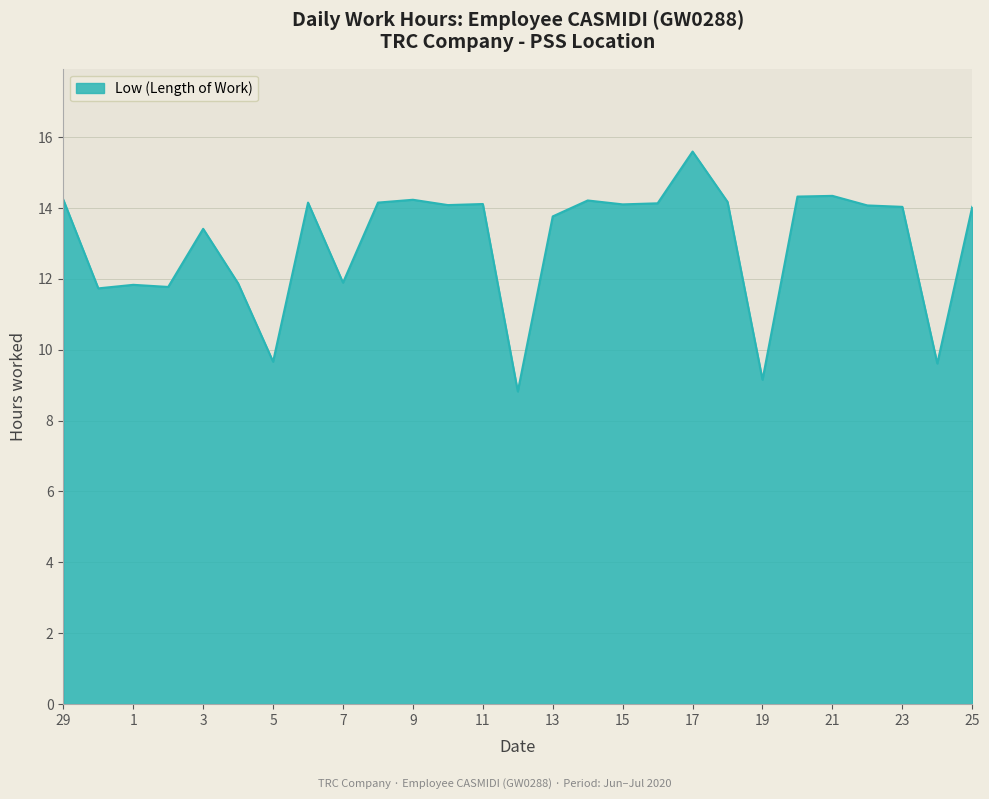

Does the chart display data point markers on the line(s)?

No